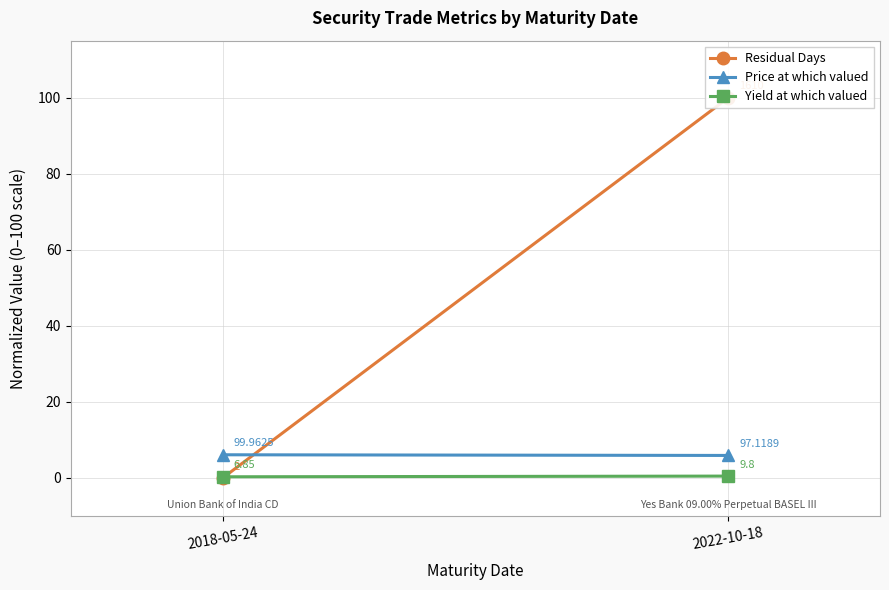

What is the lowest value of the Yield at which valued series?

0.3